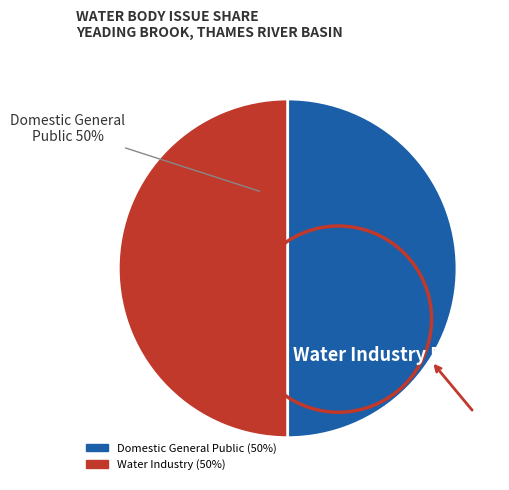

To the nearest percent, what percentage of the pie is Domestic General Public?

50%